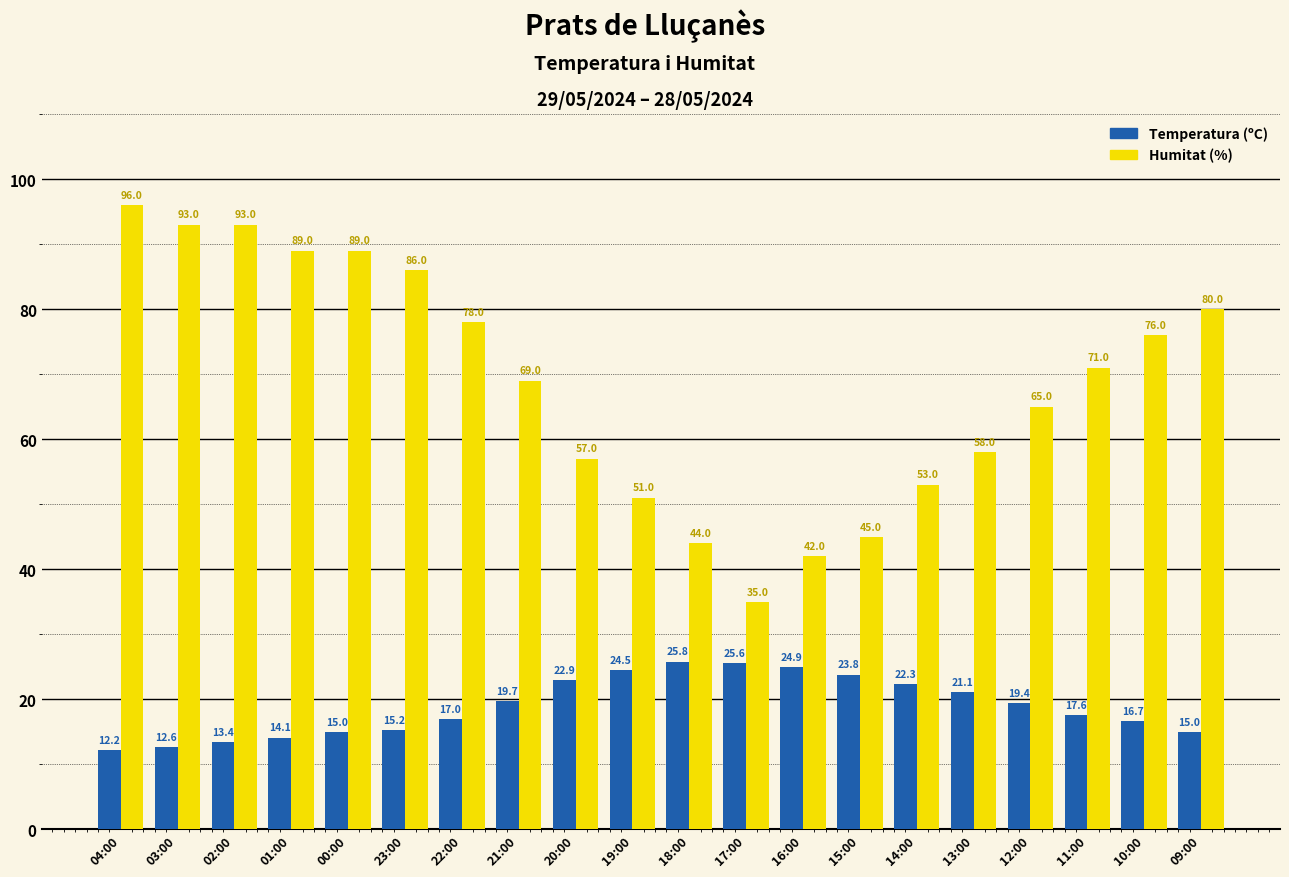

What is the total value across all series at 18:00?

69.8